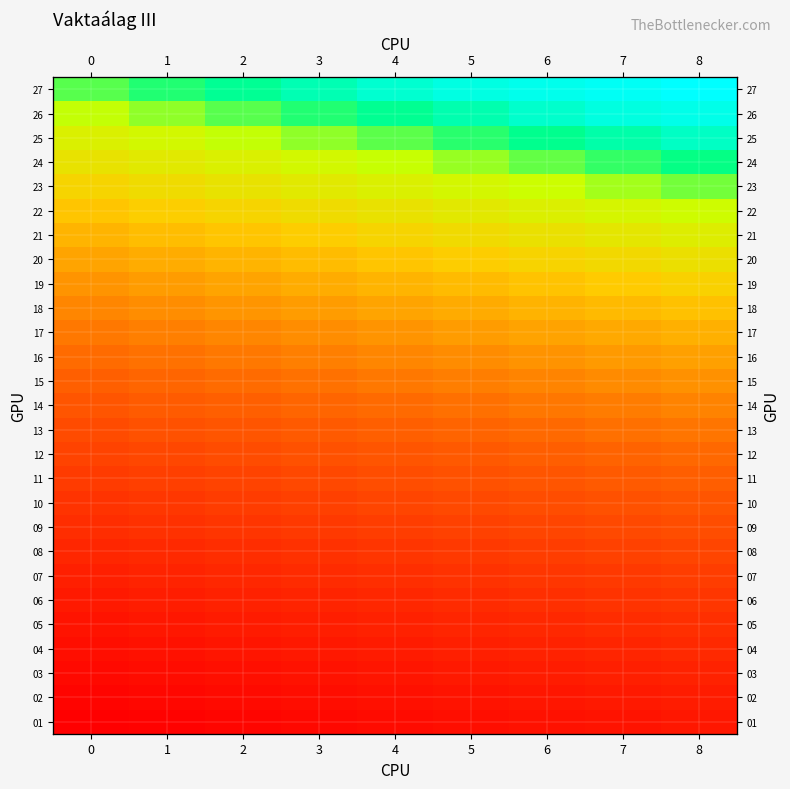

List the labels in order of 20 value, largest first.

8, 7, 6, 5, 4, 3, 2, 1, 0